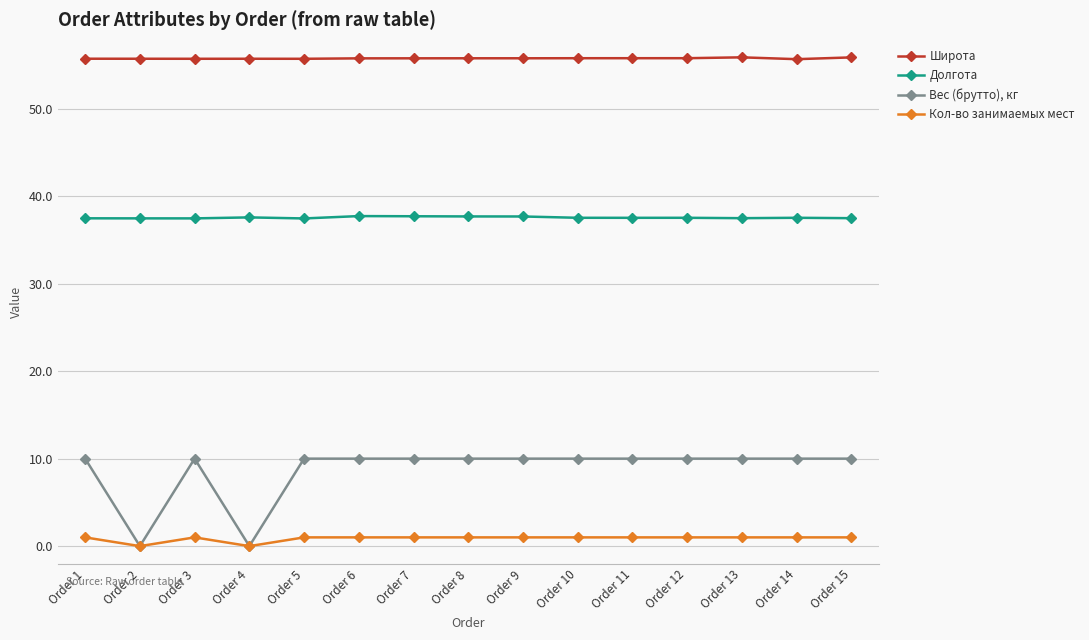

Is the value of Кол-во занимаемых мест at Order 1 greater than the value of Широта at Order 8?

No